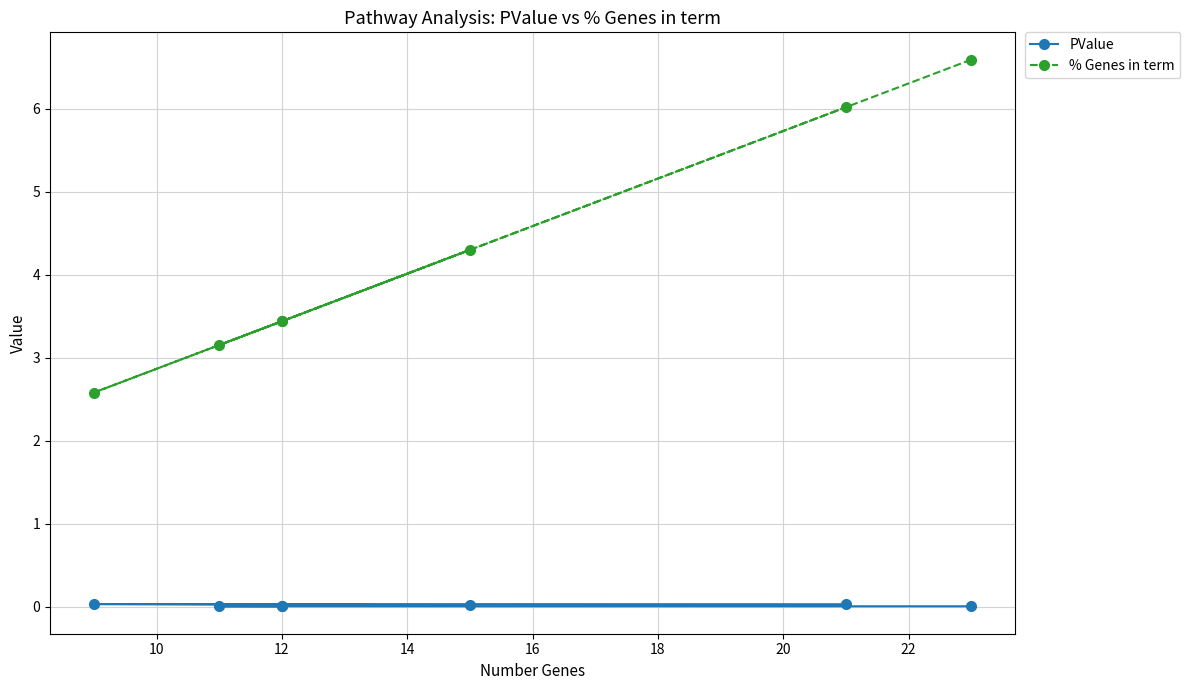

What is the difference between the highest and lowest values at 10?

3.1